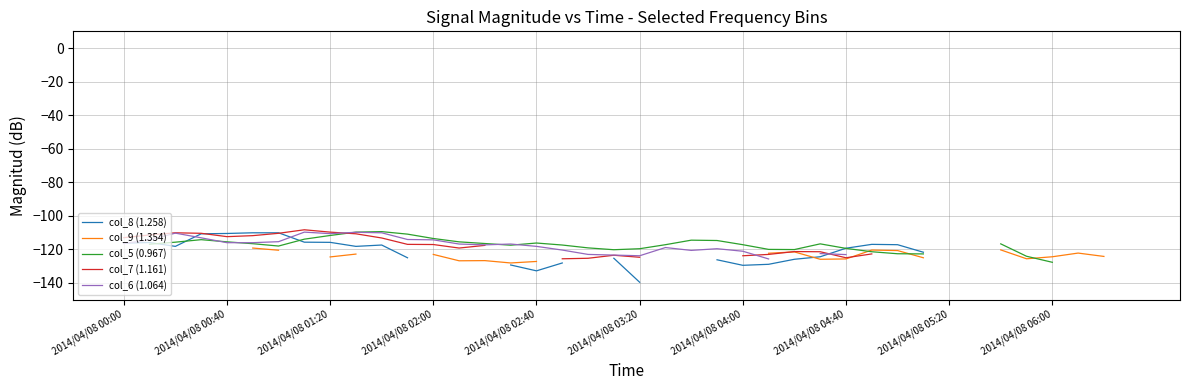

The col_5 (0.967) series shows -122.7 at 30. True or false?

True